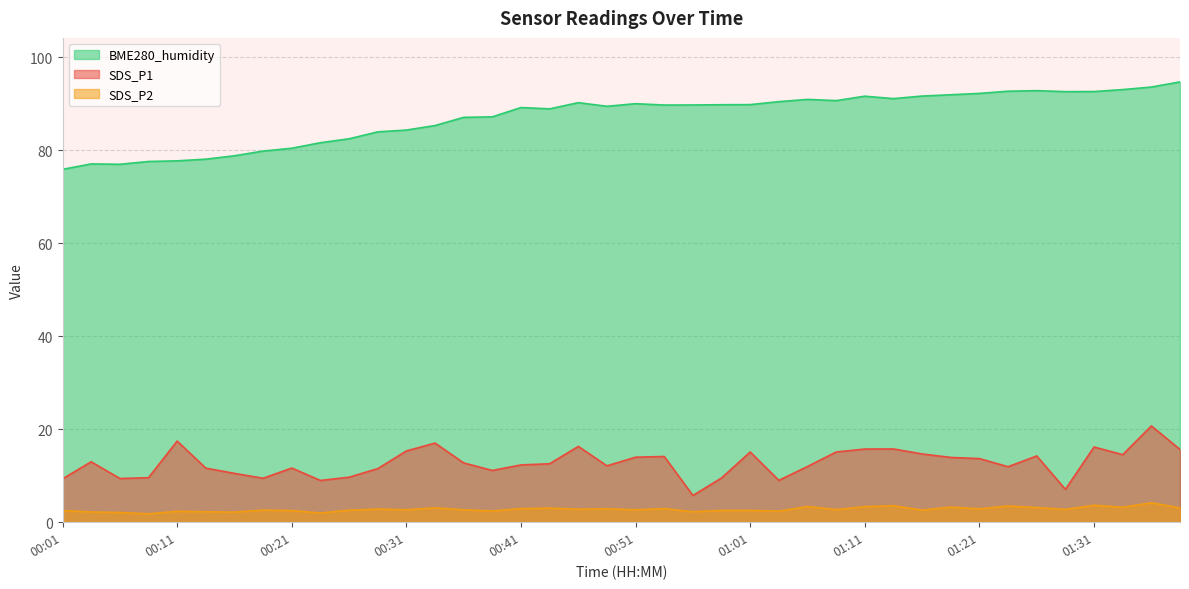

Does the chart have visible grid lines?

Yes